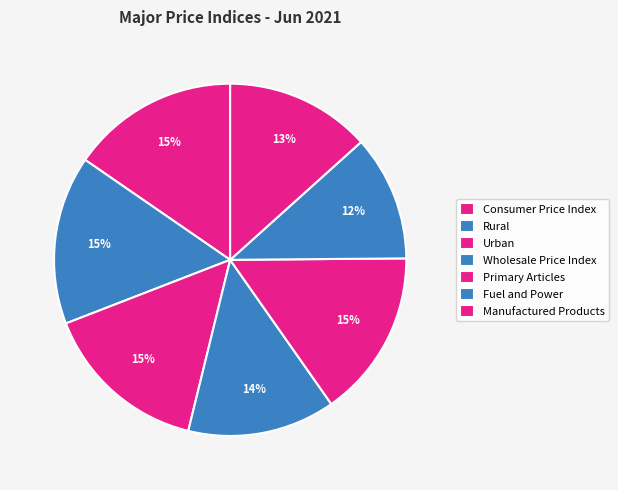

How many slices are in this pie chart?

7